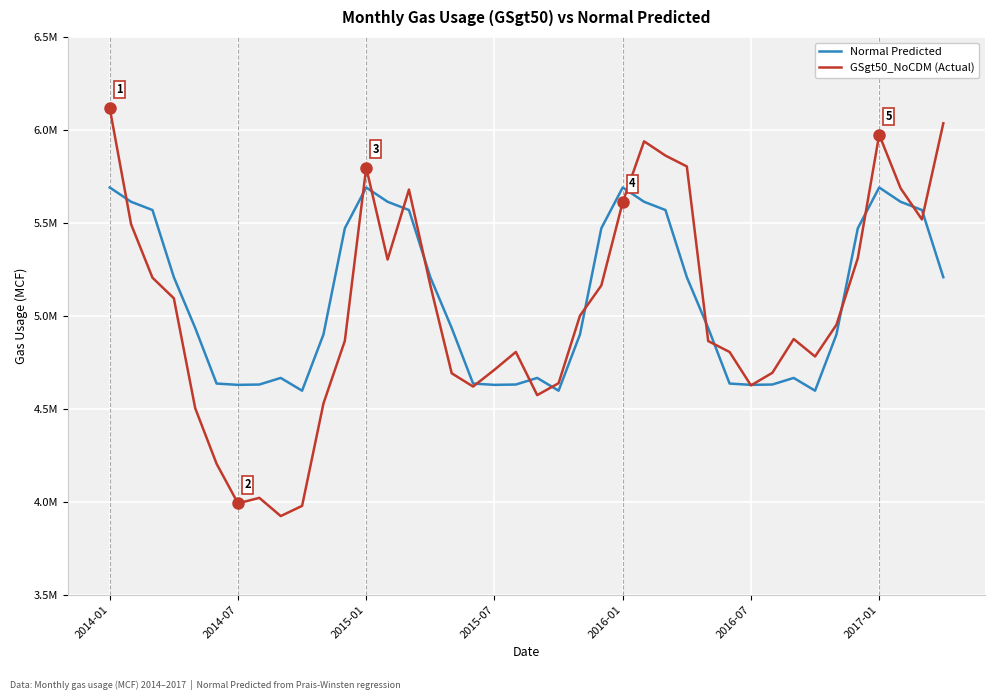

What is the label of the 40th point from the right?

2014-01